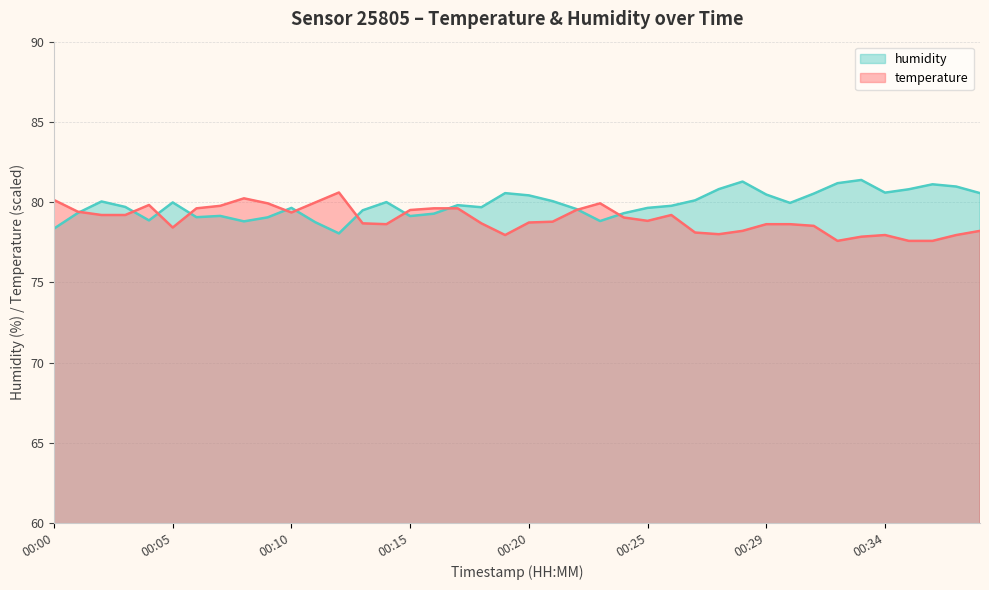

What is the value of the temperature point at the 23rd from the left?

79.5